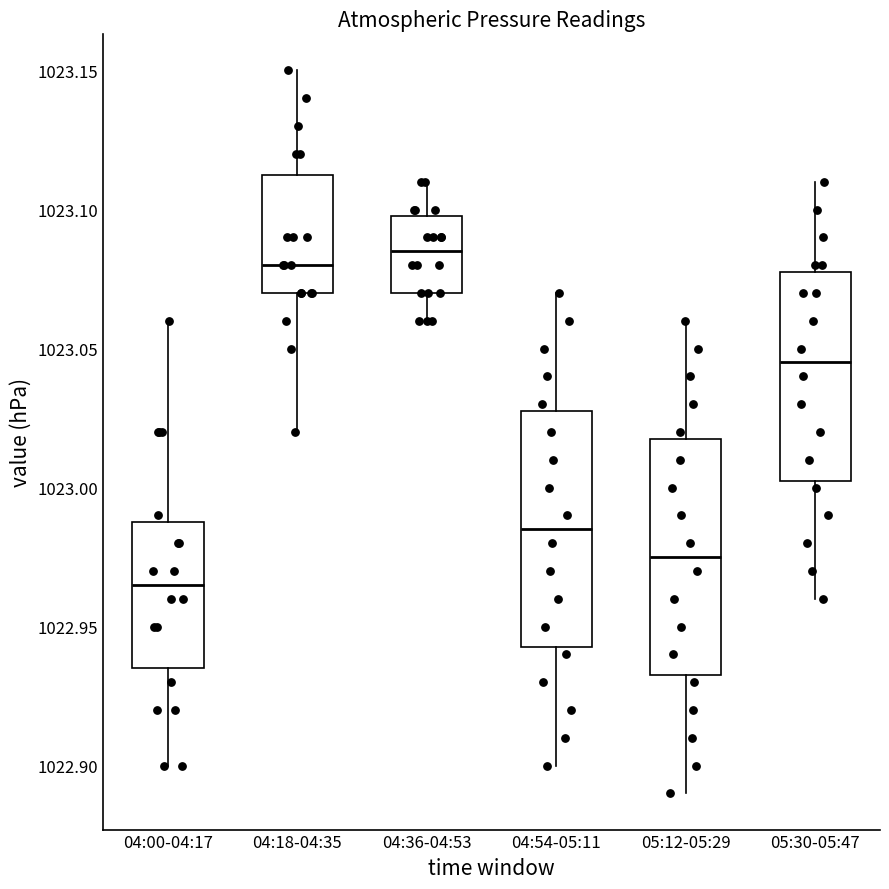

Which box has the lowest median line?

04:00-04:17